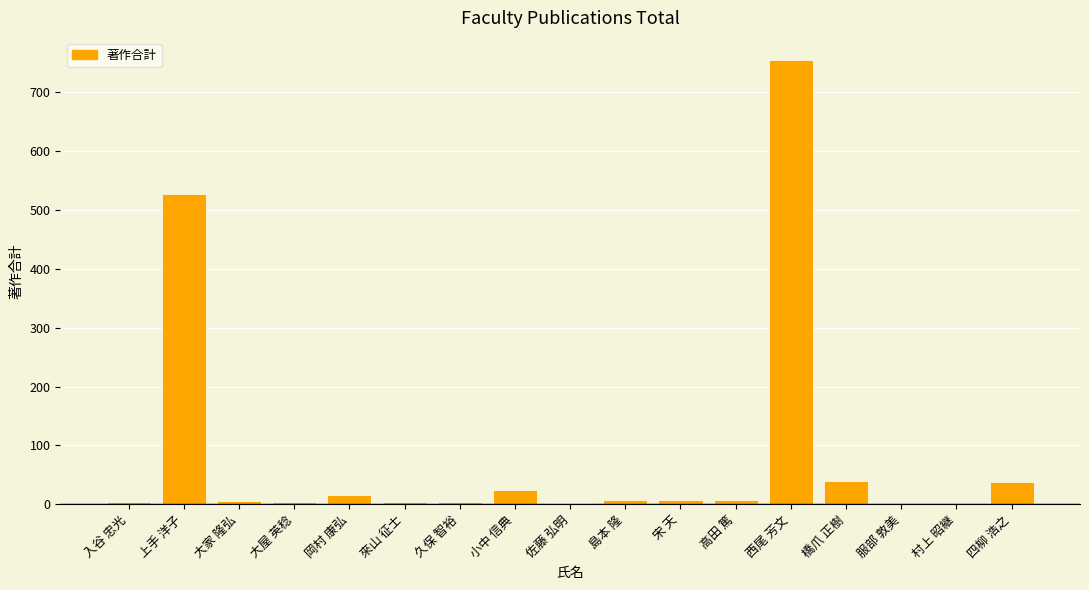

Is it true that the value at 大家 隆弘 is 5?

True